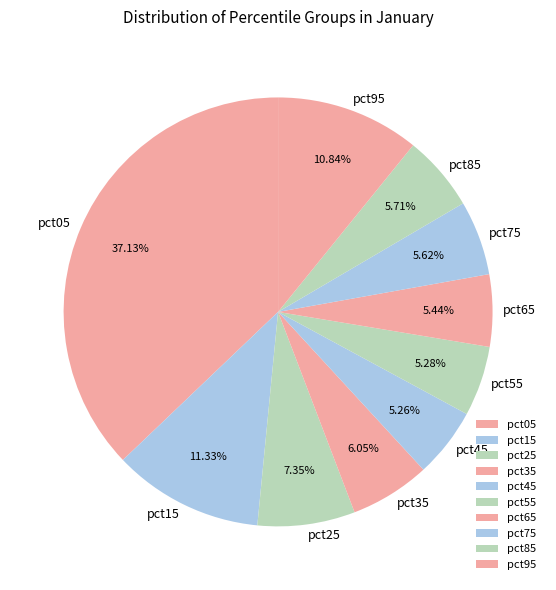

What portion of the pie excludes pct15?

88.7%